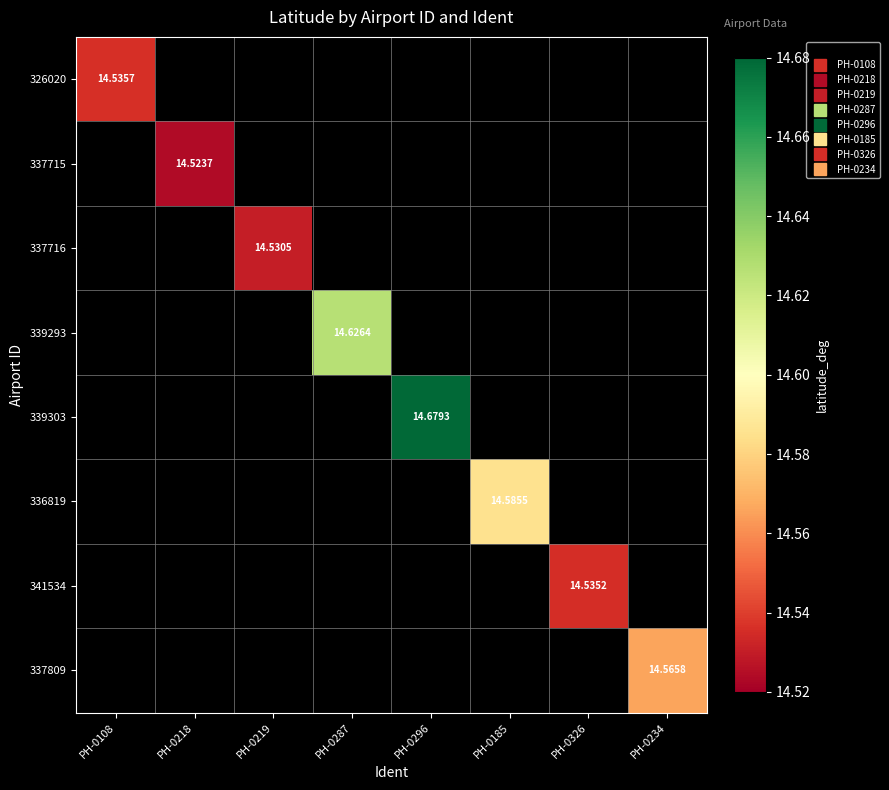

At how many categories does at least one series exceed 14?

8